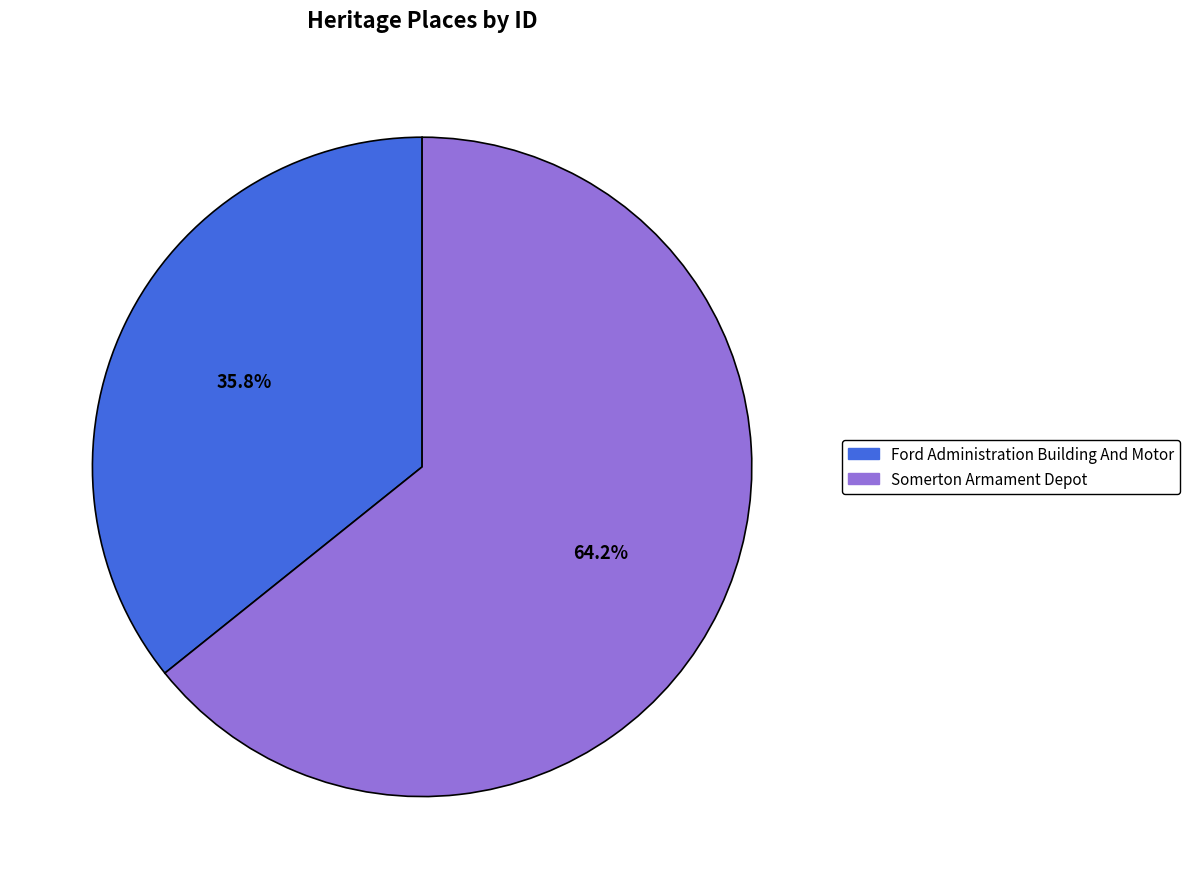

What portion of the pie excludes Somerton Armament Depot?

35.8%